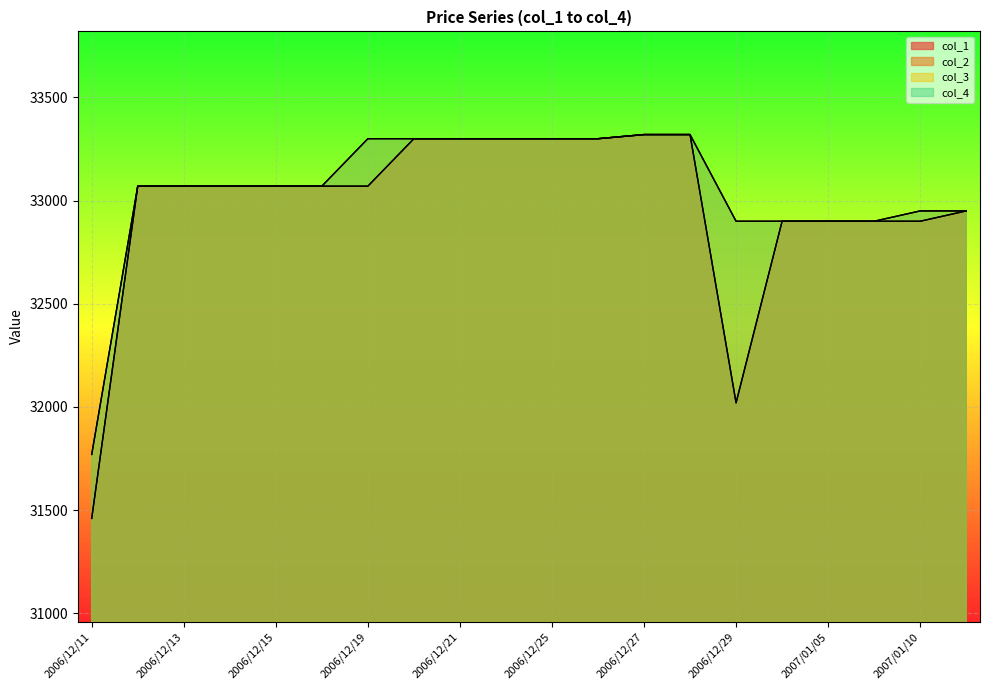

What is the spread (max minus min) of values at 2007/01/10?

50